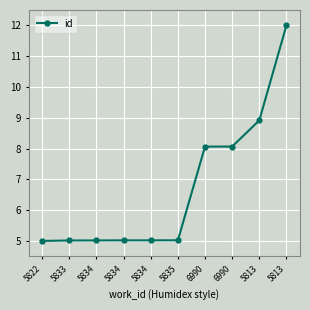

How many distinct data groups are displayed?

1